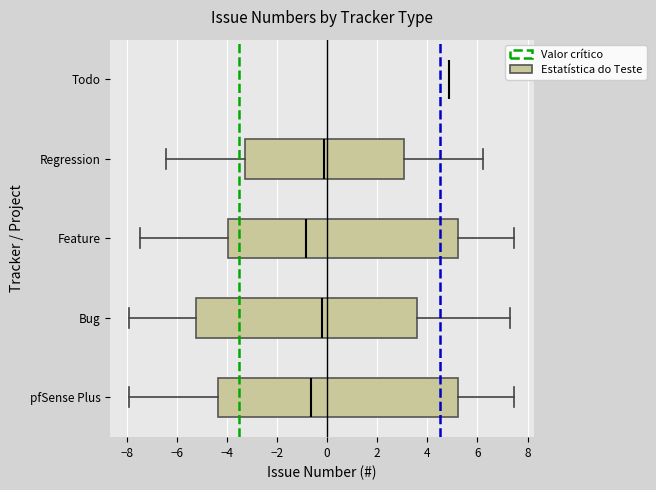

Comparing the boxes themselves (not the whiskers), which one is the widest?

pfSense Plus